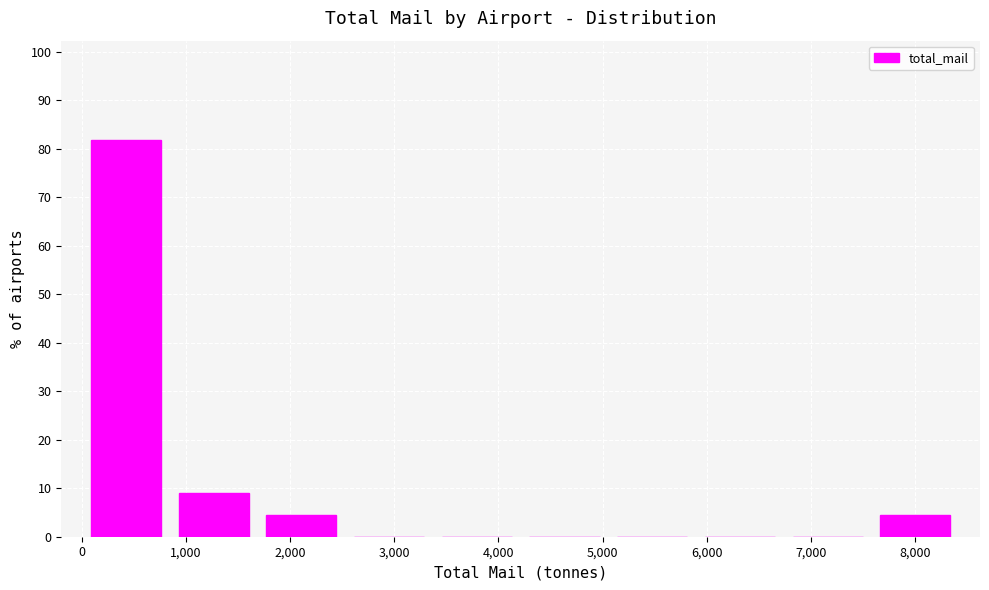

Over which range of the x-axis is the bar tallest?

0 to 800